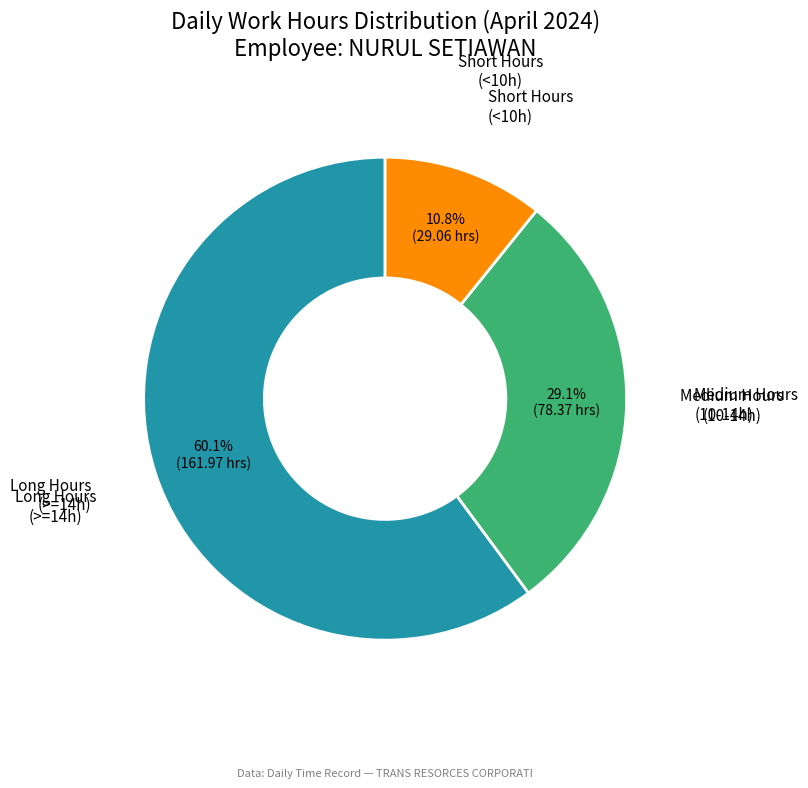

Does any single category account for the majority?

Yes